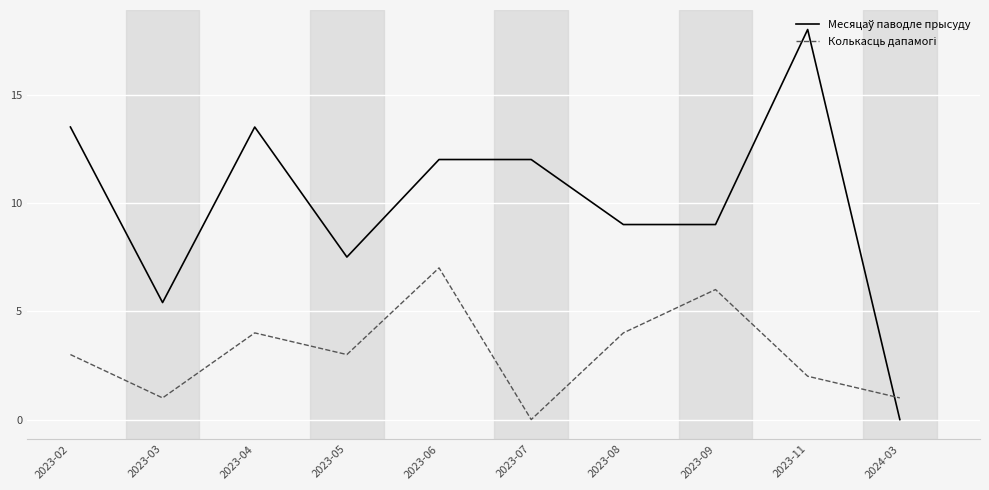

What is the difference between the highest and lowest values at 2023-07?

12.0